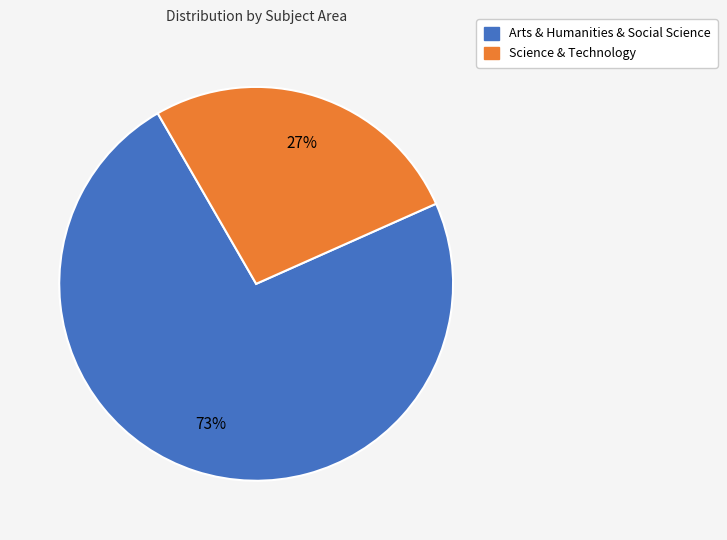

Is there a majority slice in this chart?

Yes